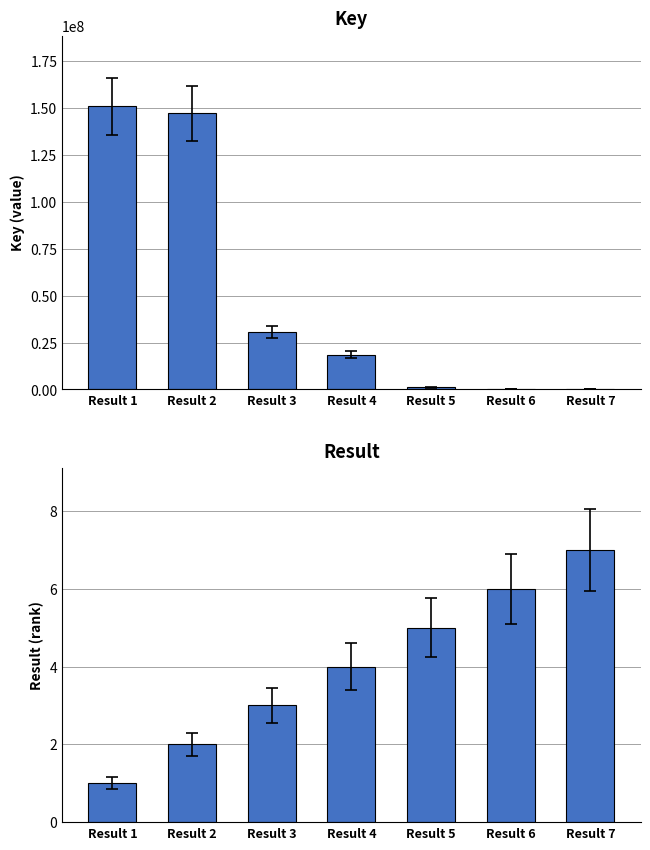

True or false: Key has a value of 1630519 at Result 5.

False